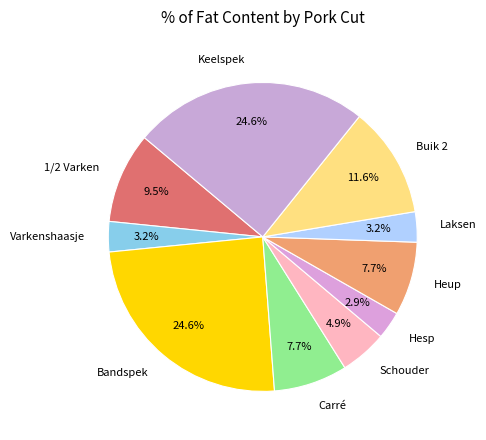

To the nearest percent, what portion does Laksen represent?

3%